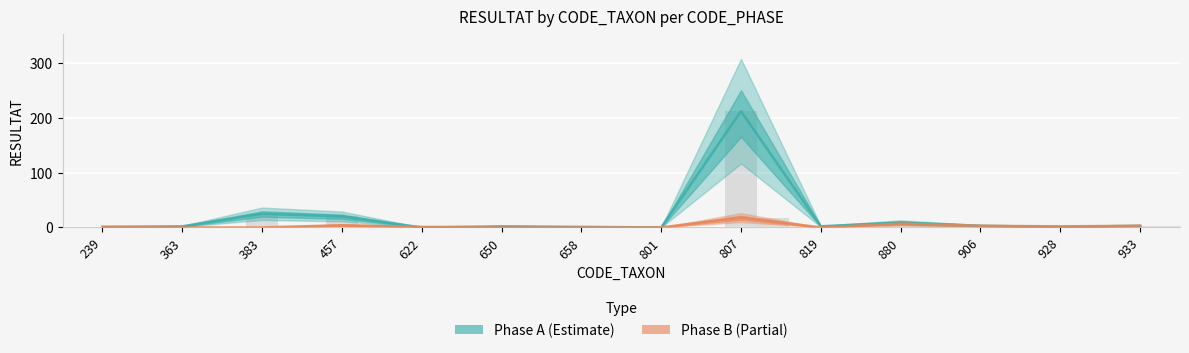

What is the value of the Phase A (bar) bar at the 10th from the left?

2